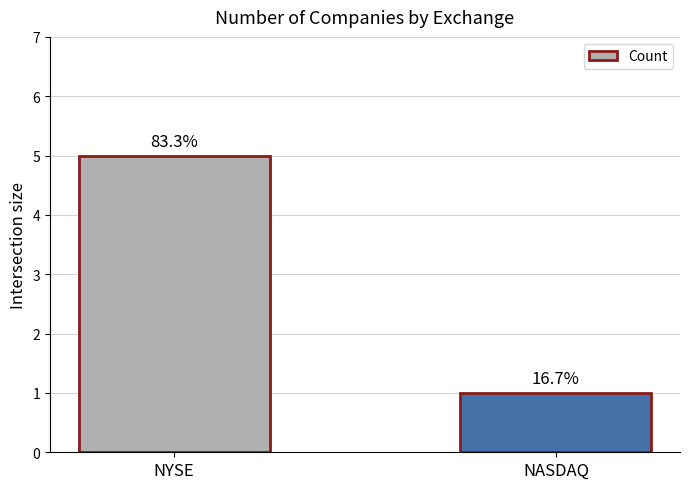

Does the chart contain any negative values?

No